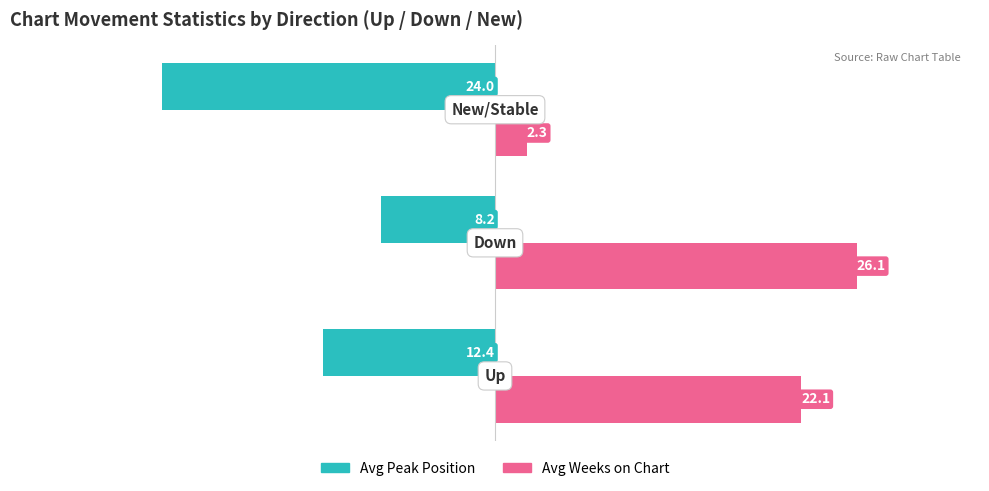

Which series has the largest total across all categories?

Avg Weeks on Chart